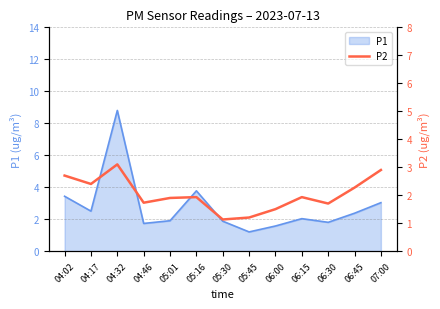

How many categories are shown in the chart?

13